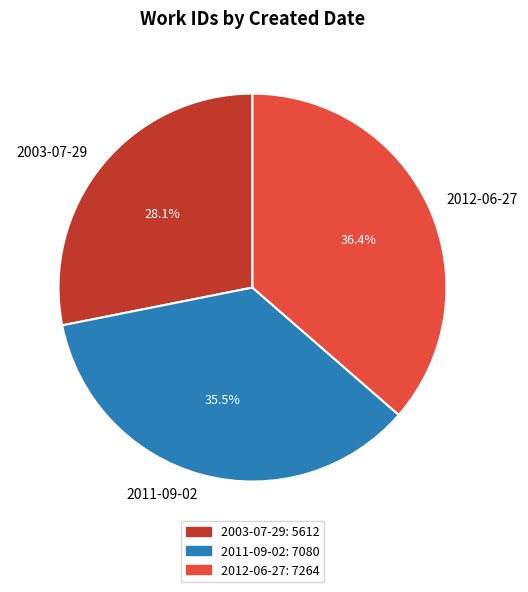

Combined, do 2003-07-29 and 2011-09-02 account for over 50%?

Yes